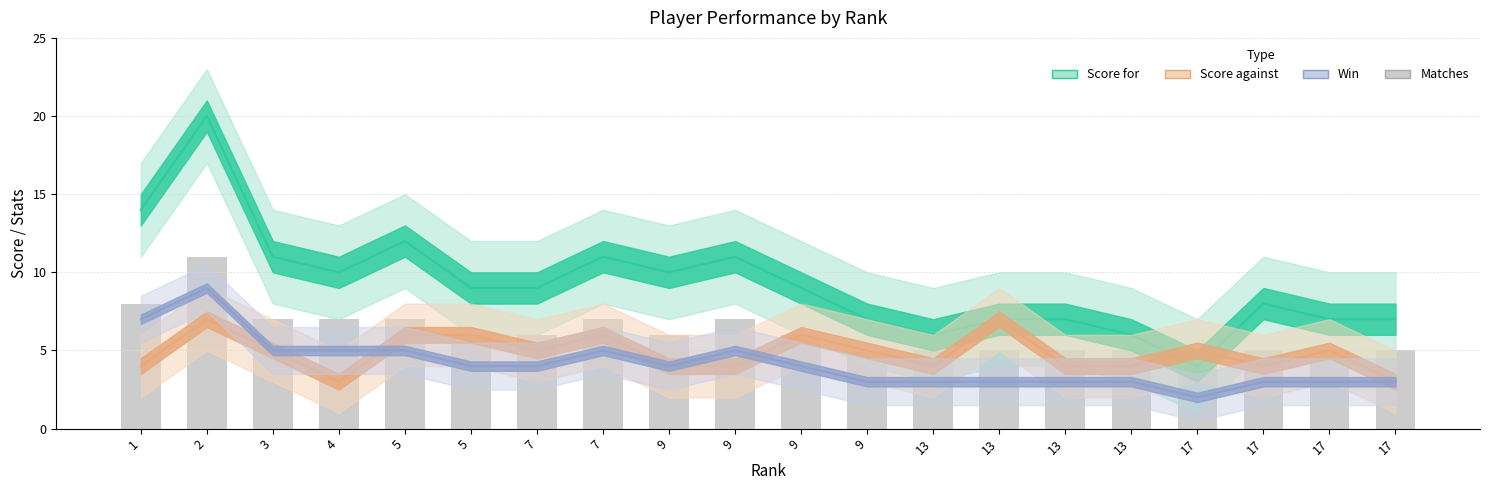

Are the bars horizontal?

No